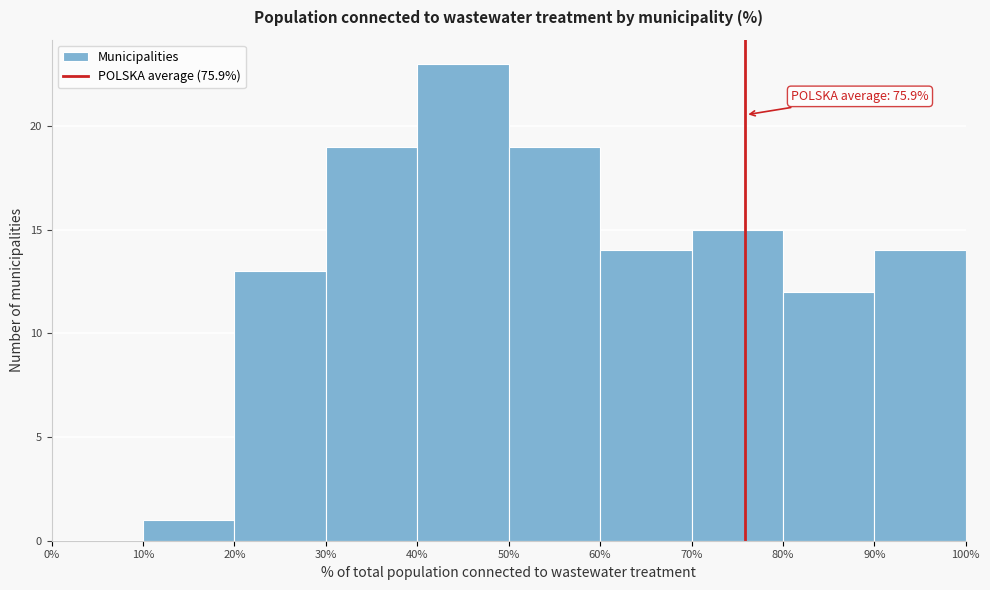

Which range on the x-axis has the tallest bar?

40% to 50%